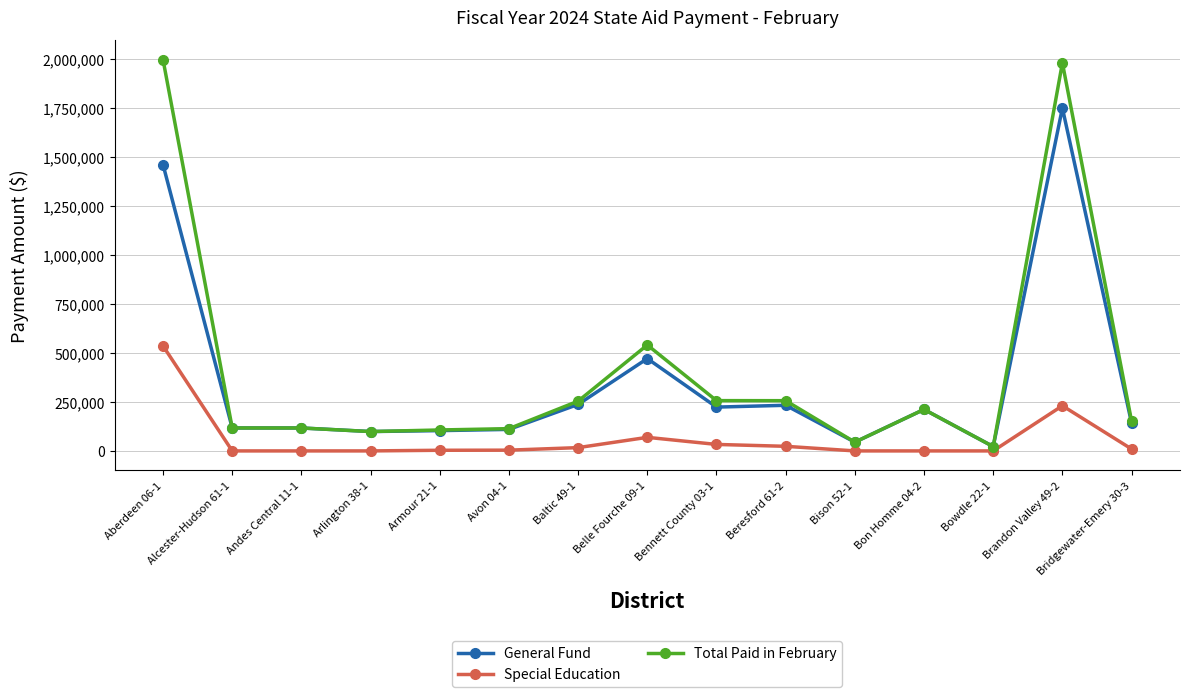

True or false: Special Education has more than 0 points higher than both neighbors.

True